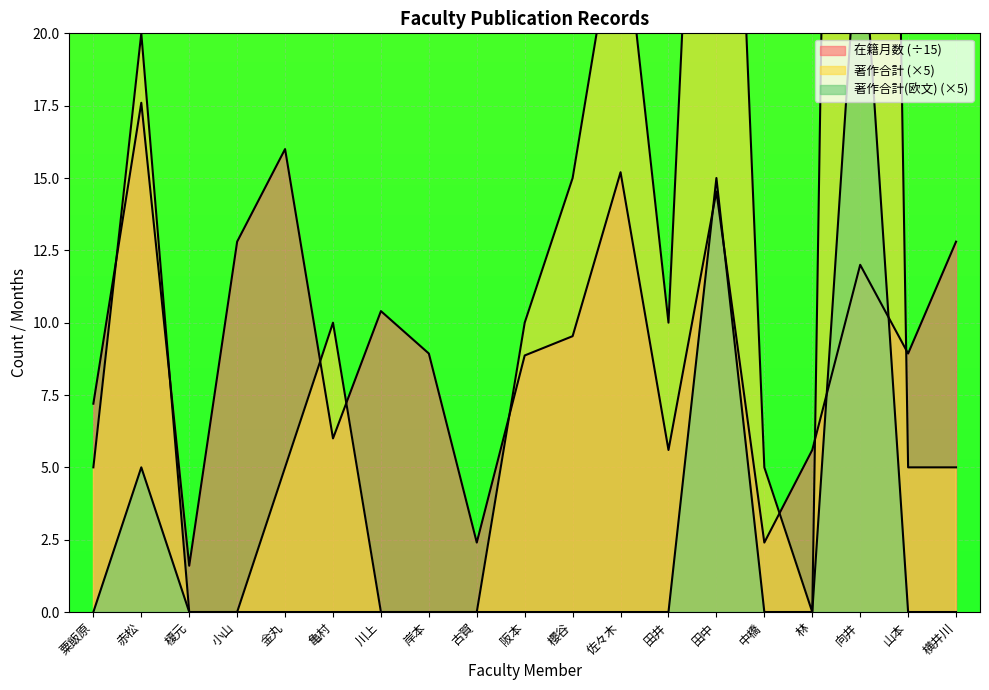

What is the highest value of the 著作合計(欧文) series?

25.0